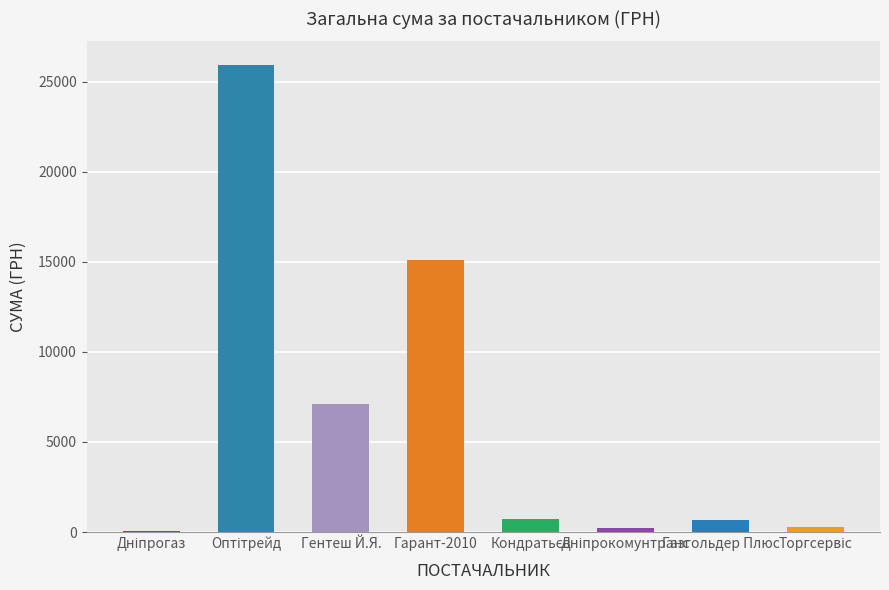

Count the number of categories in the chart.

8